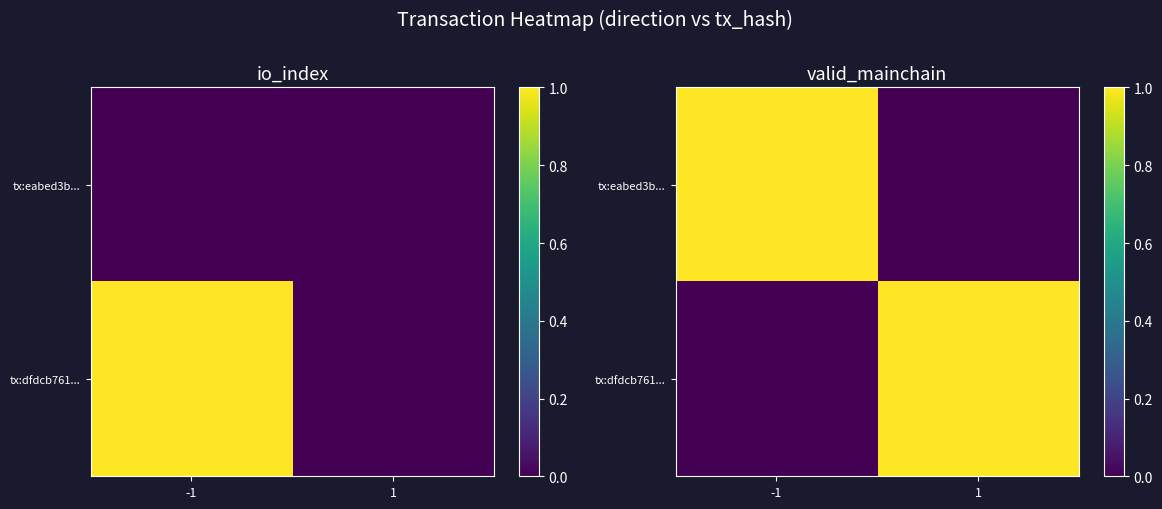

Which label corresponds to the largest value in the chart?

-1